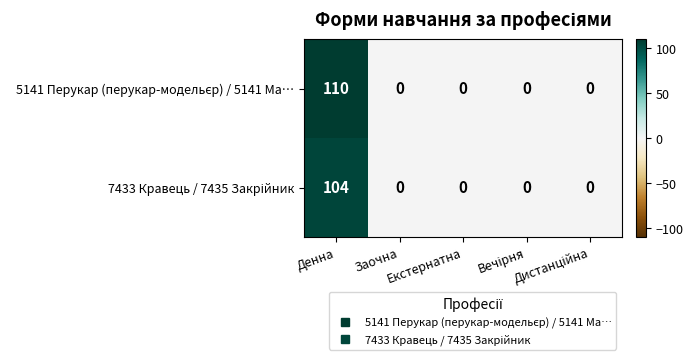

What is the maximum value shown in the chart?

110